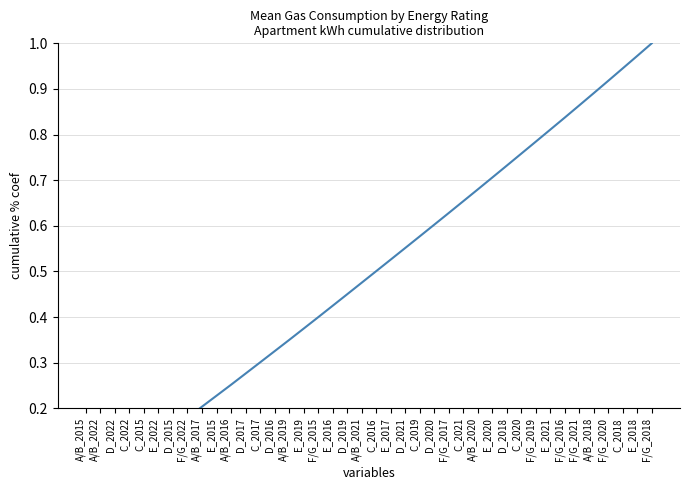

Count the number of categories in the chart.

40